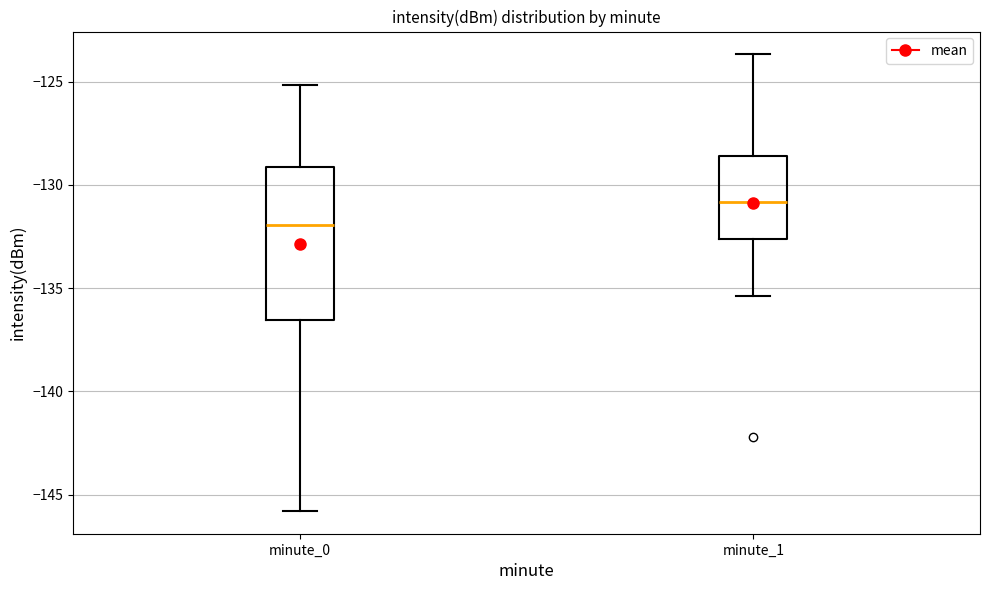

Reading left to right, transcribe this box plot: for each box, give where its median line is, the range the box spans, and where its two whiskers end, as read against the y-axis. The values are not printed on the chart, so give them approximately, as read against the axis.

minute_0: median -132.0, box -136.5 to -129.0, whiskers -146.0 to -125.0
minute_1: median -131.0, box -132.5 to -128.5, whiskers -135.5 to -123.5